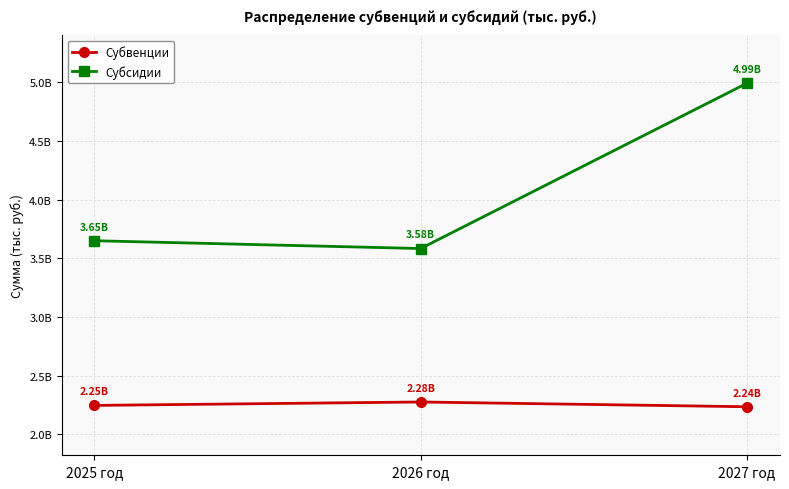

At which label does Субвенции reach its minimum?

2027 год